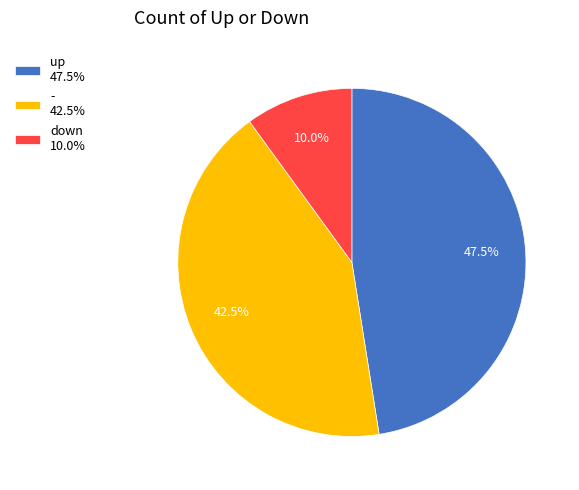

Which slice is the smallest?

down